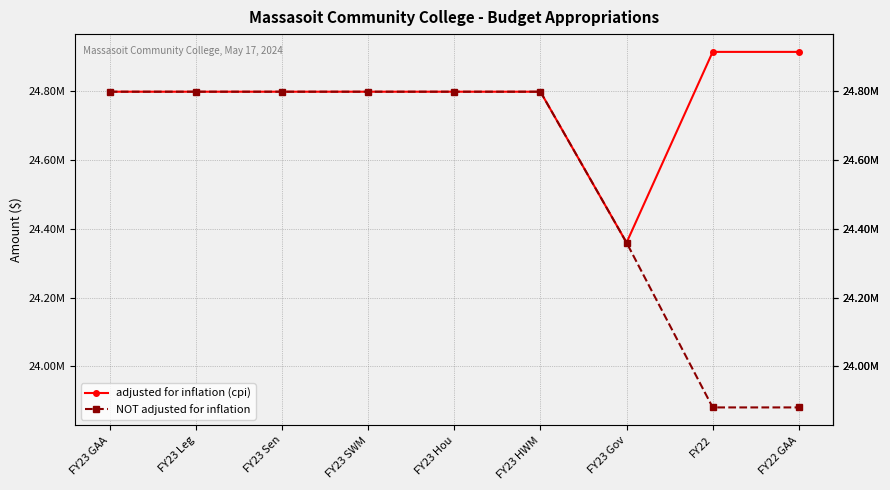

What is the sum of the adjusted for inflation (cpi) values at FY23 GAA and FY22 GAA?

49711922